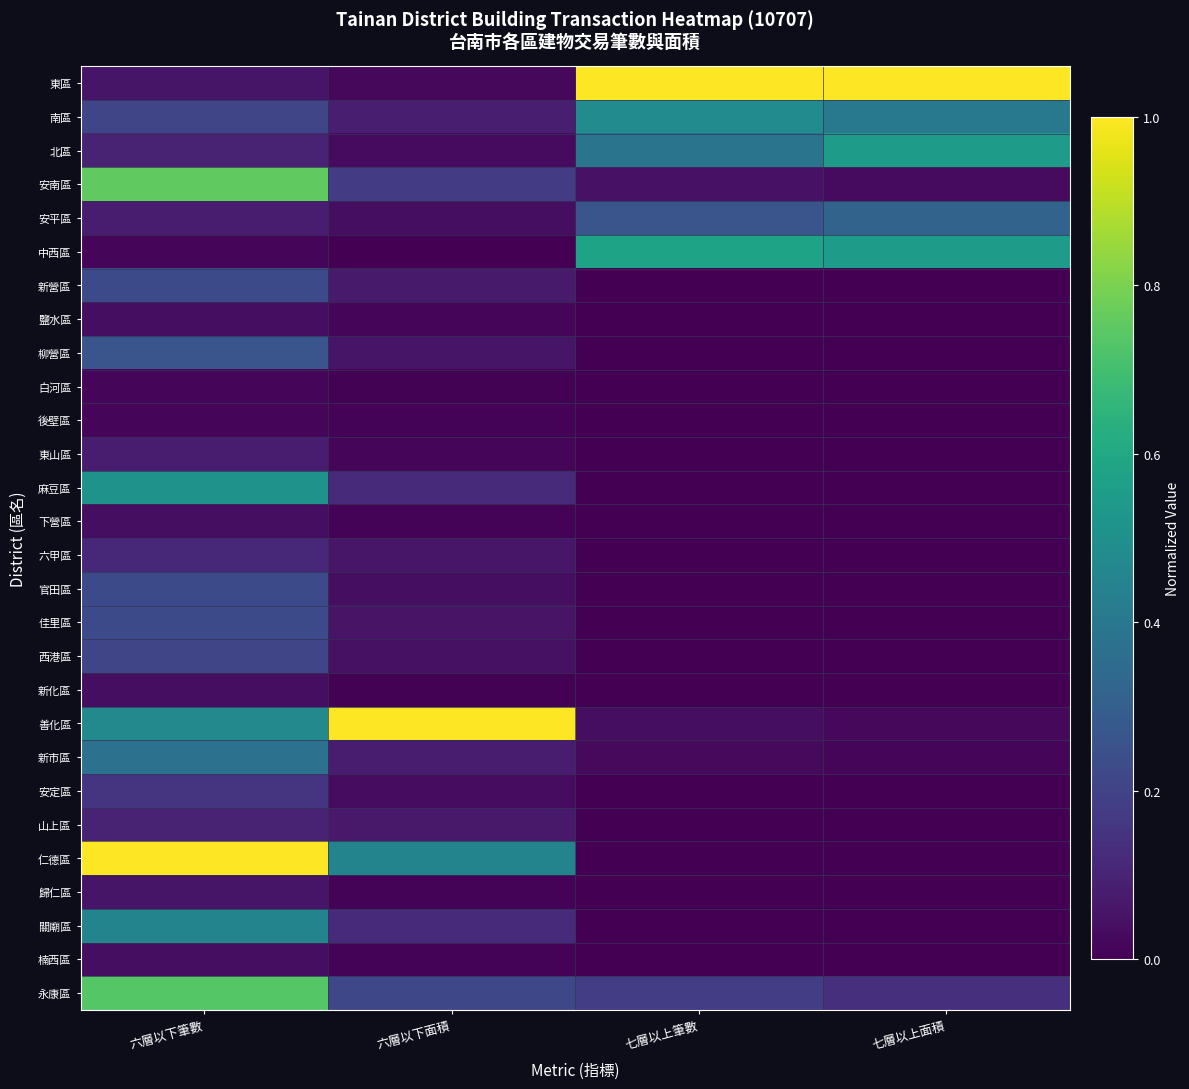

Rank the series at 七層以上面積 from highest to lowest value.

東區, 中西區, 北區, 南區, 安平區, 永康區, 安南區, 善化區, 新市區, 新營區, 鹽水區, 柳營區, 白河區, 後壁區, 東山區, 麻豆區, 下營區, 六甲區, 官田區, 佳里區, 西港區, 新化區, 安定區, 山上區, 仁德區, 歸仁區, 關廟區, 楠西區